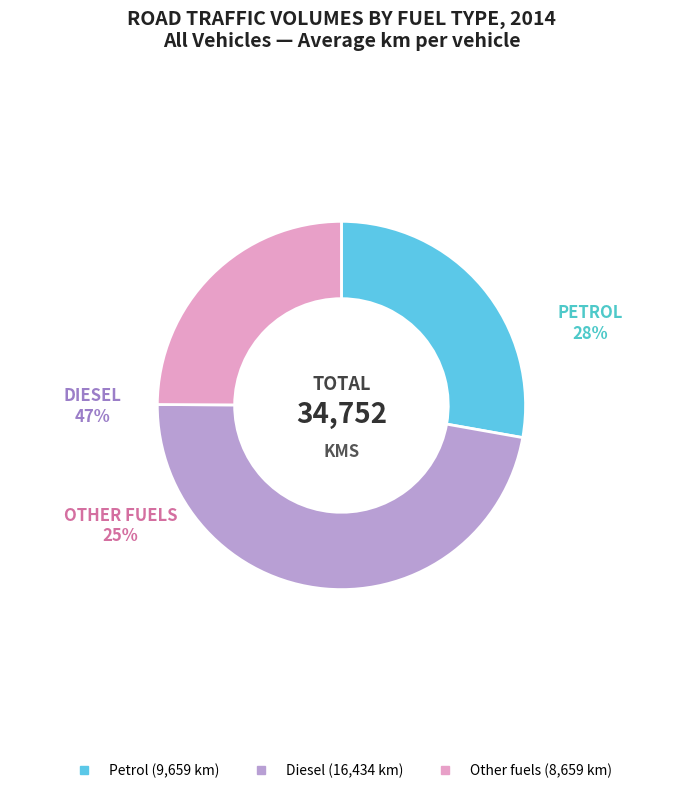

Is there a majority slice in this chart?

No